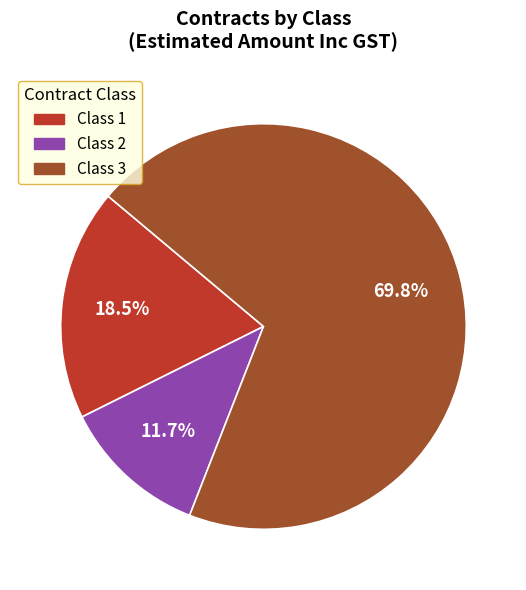

What is the largest slice in the pie chart?

Class 3